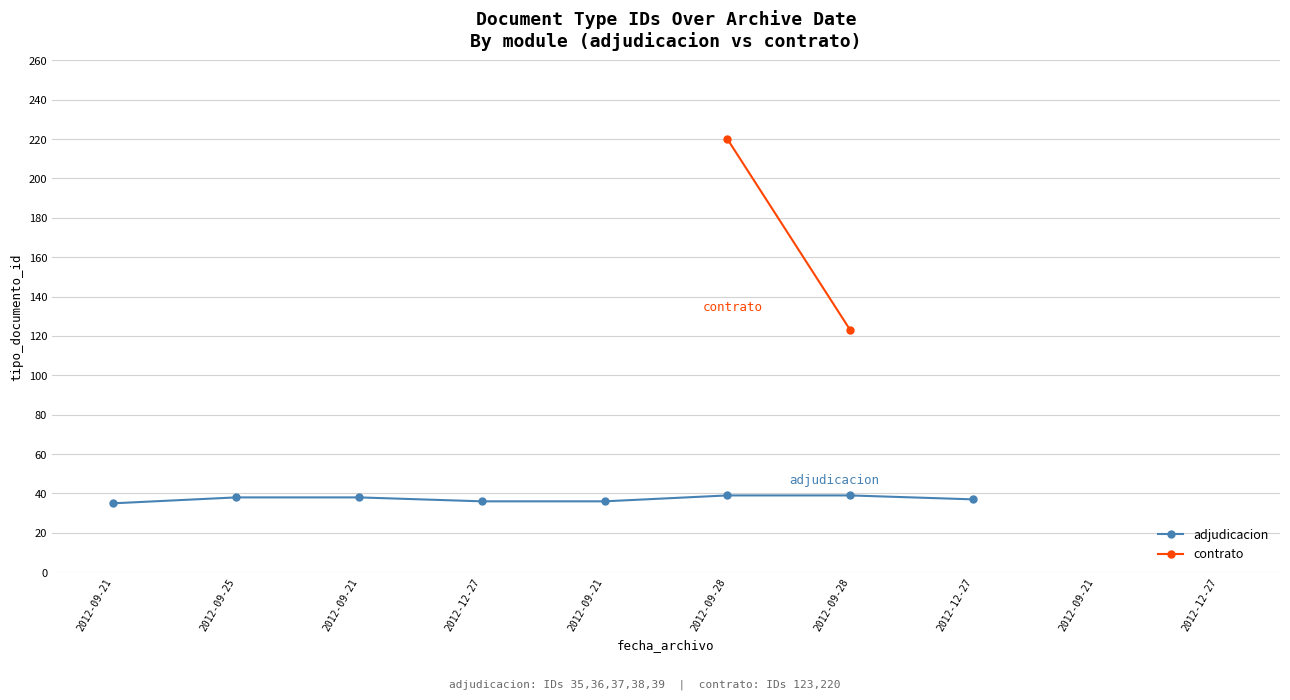

Which has a higher value, 2012-12-27 or 2012-09-28?

2012-09-28